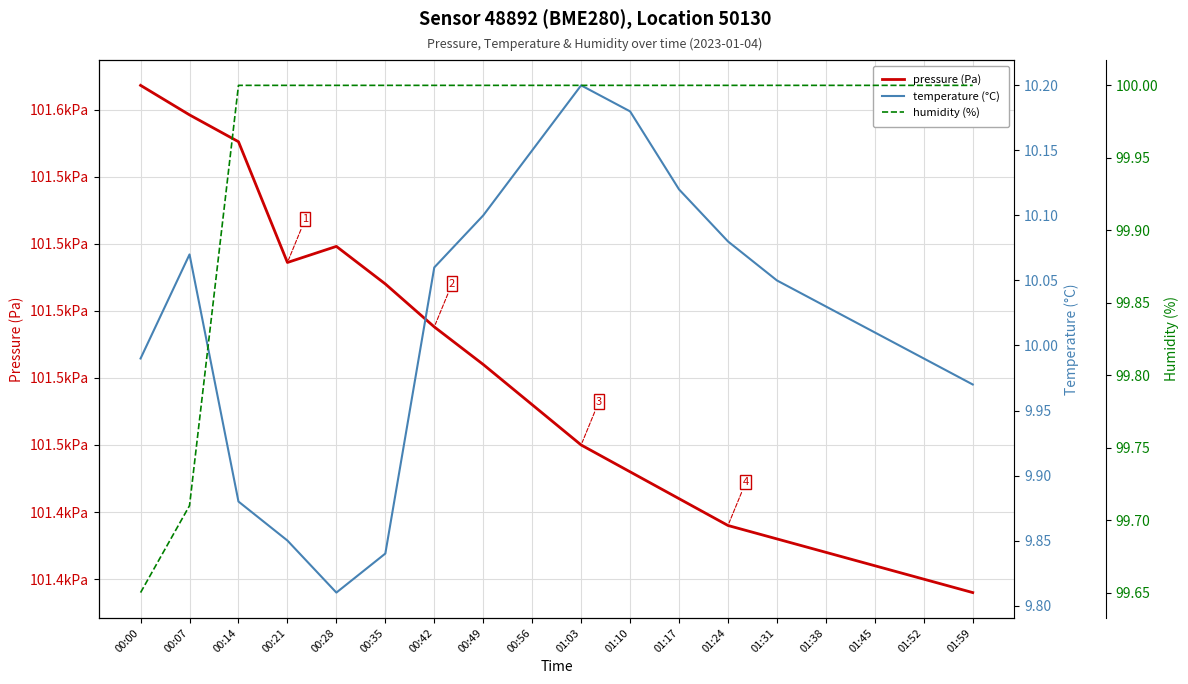

What is the label of the 7th point from the right?

01:17